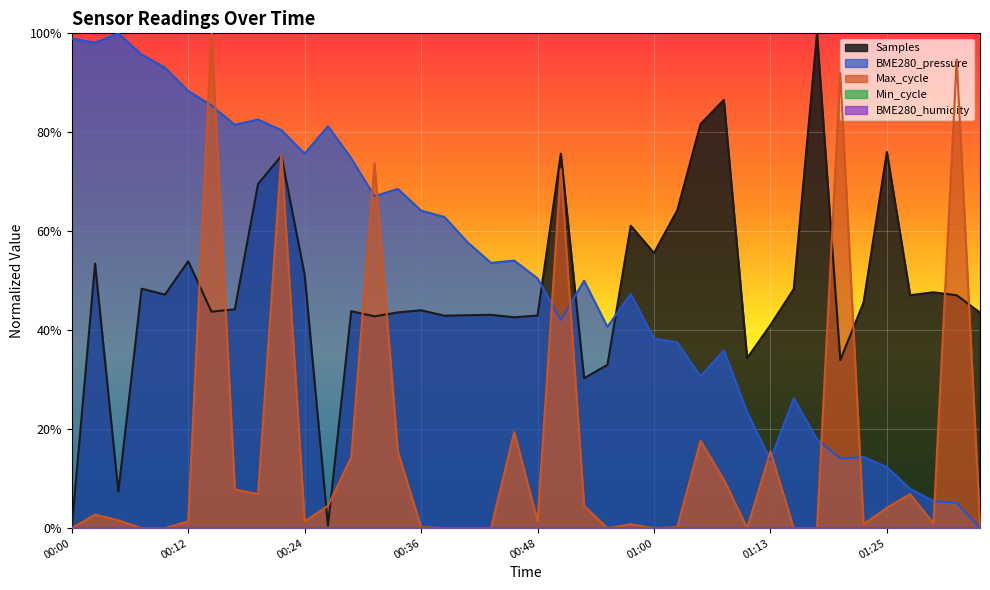

What is the label of the 26th point from the right?

00:34